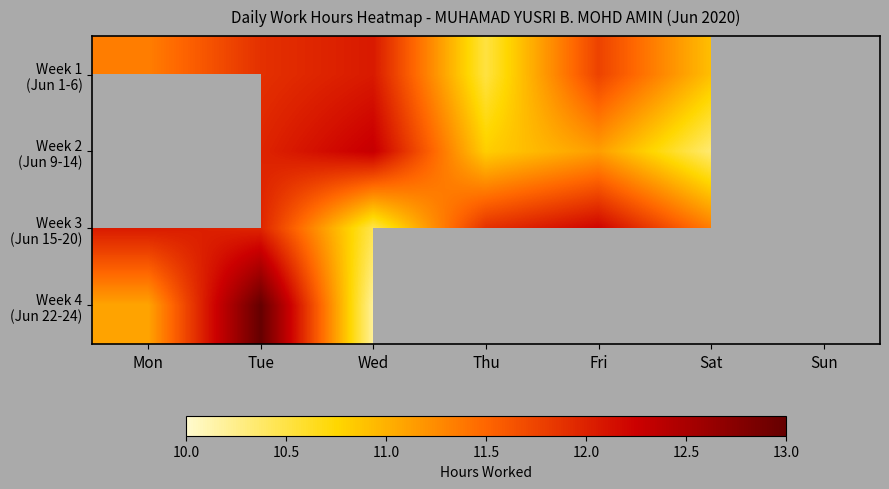

What is the greatest value displayed?

13.0